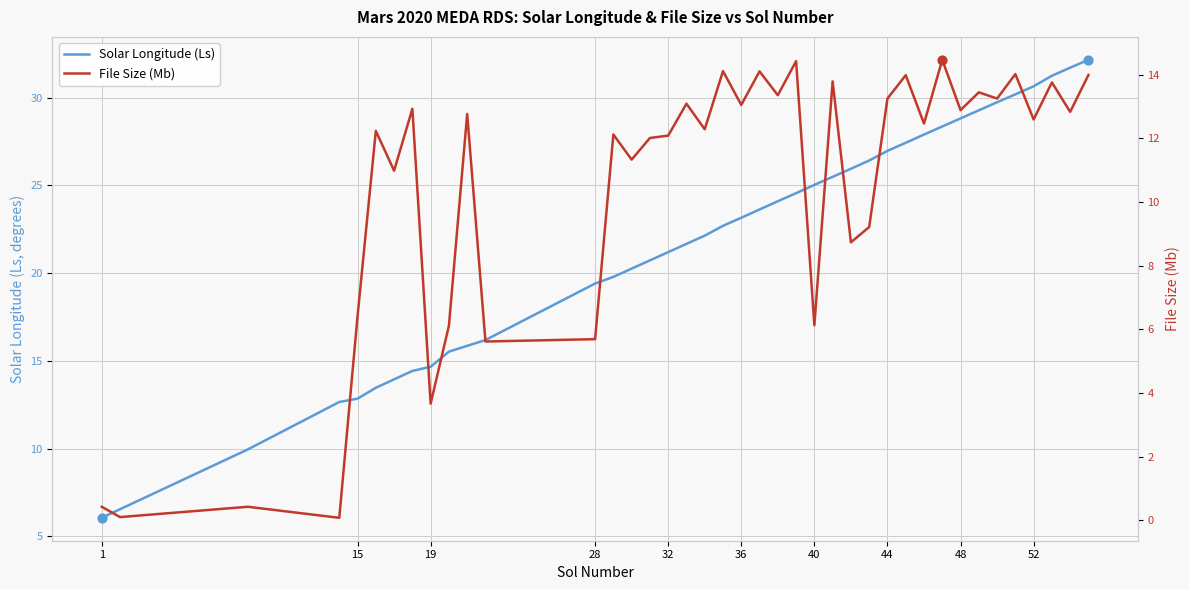

Is the value of Solar Longitude (Ls) at 39 greater than the value of File Size (Mb) at 38?

Yes